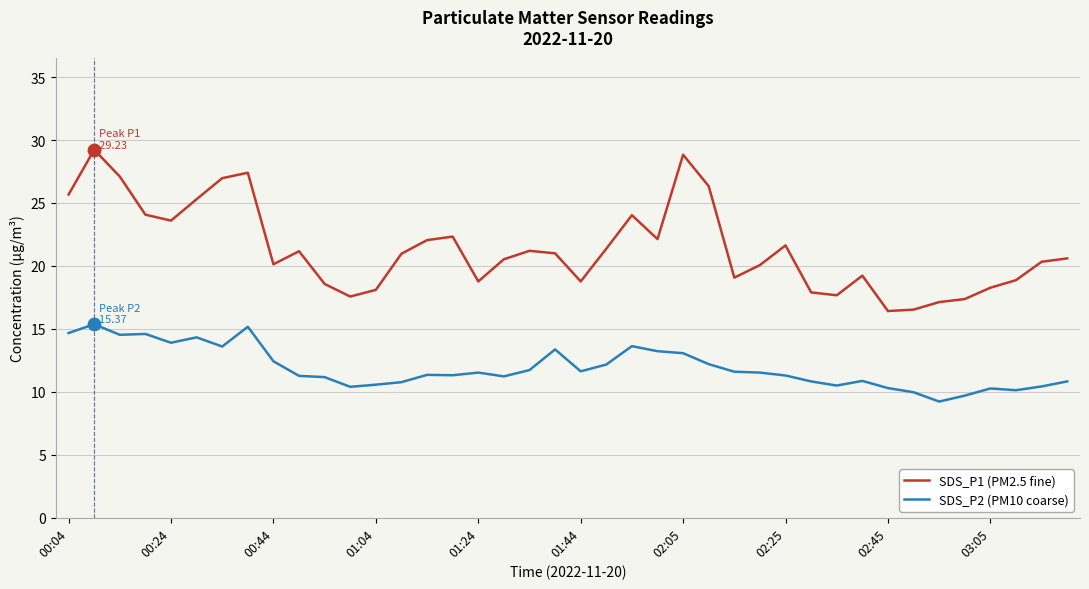

List the series in order of their overall mean, highest first.

SDS_P1 (PM2.5 fine), SDS_P2 (PM10 coarse)